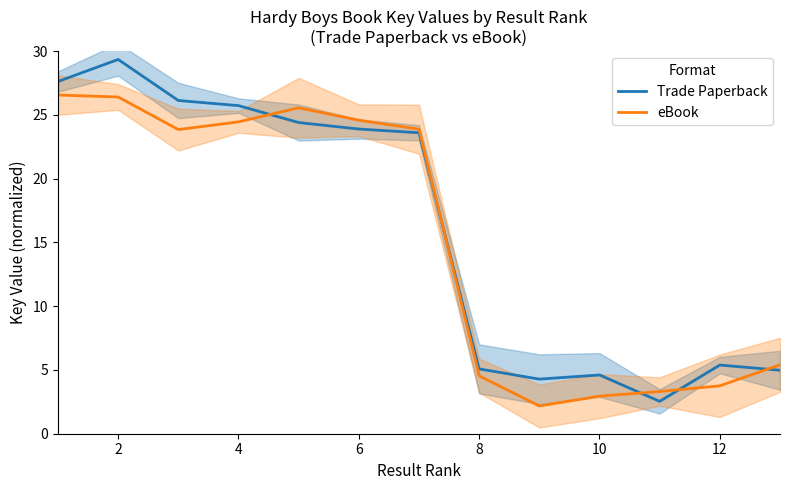

List the series in order of their peak value, lowest first.

eBook, Trade Paperback